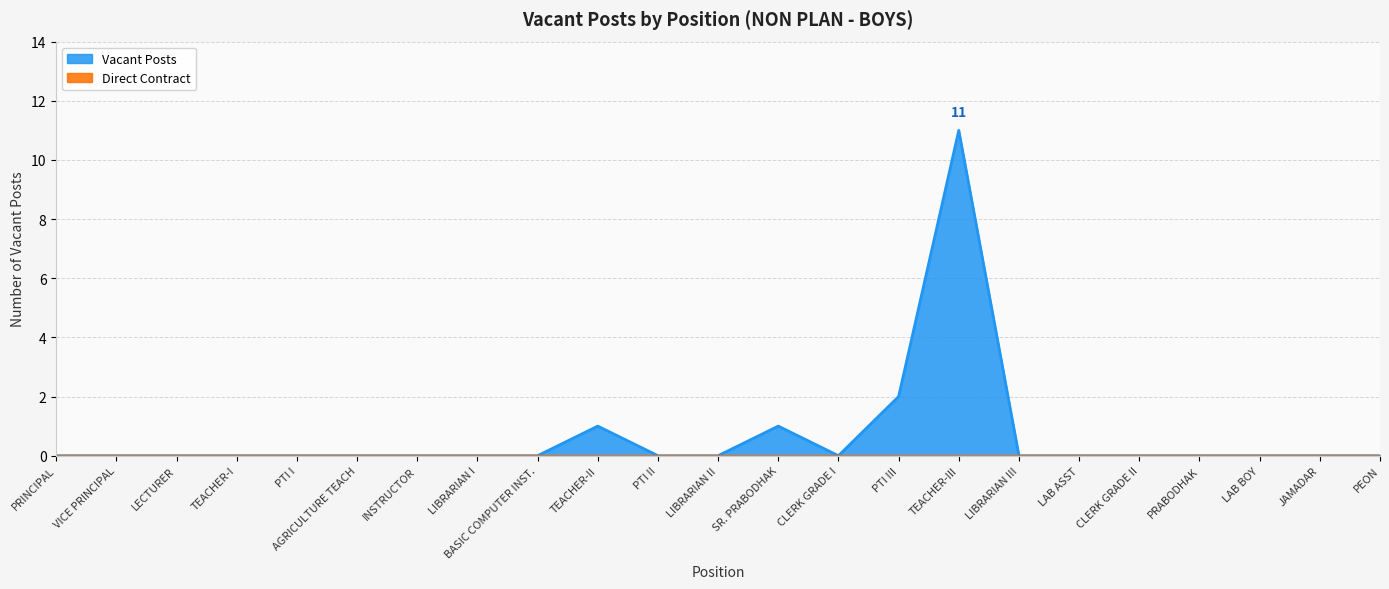

True or false: the data shows 0 at LIBRARIAN III.

True